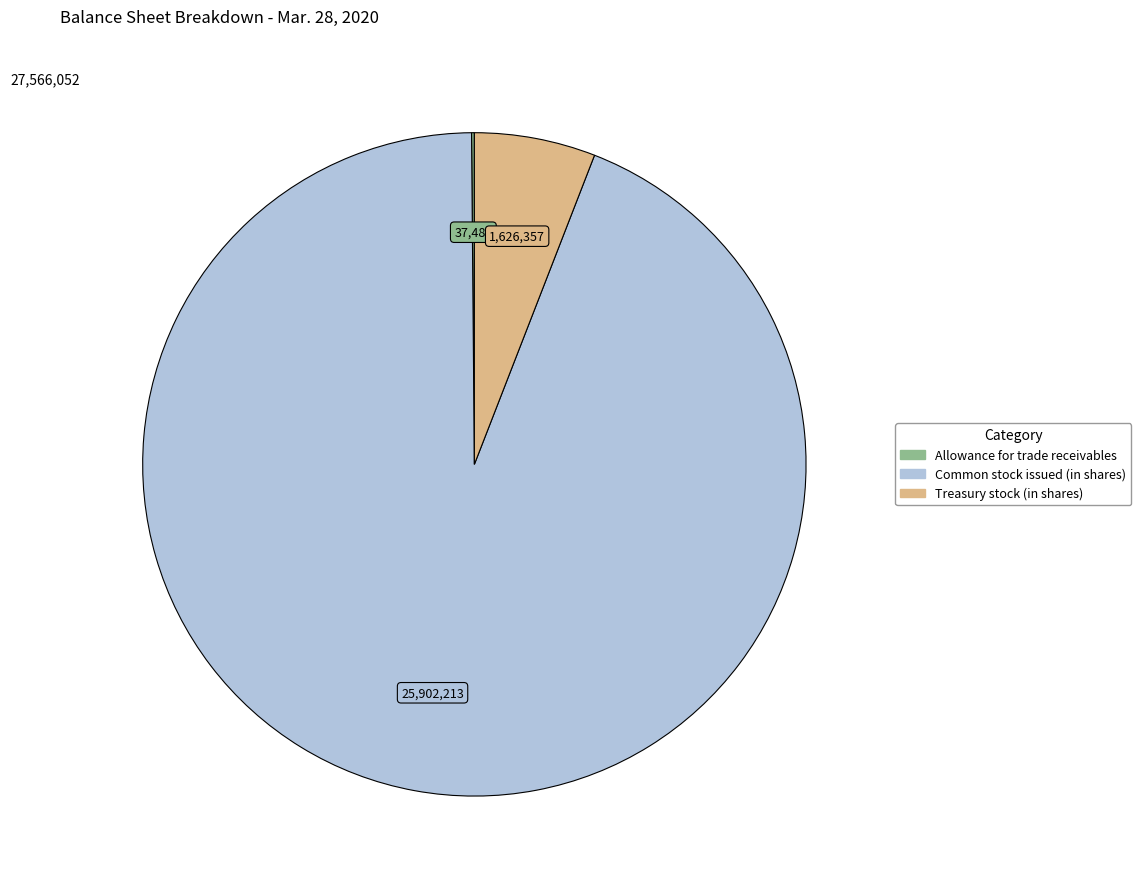

Approximately how many times larger is the value at Common stock issued (in shares) compared to Treasury stock (in shares)?

15.9